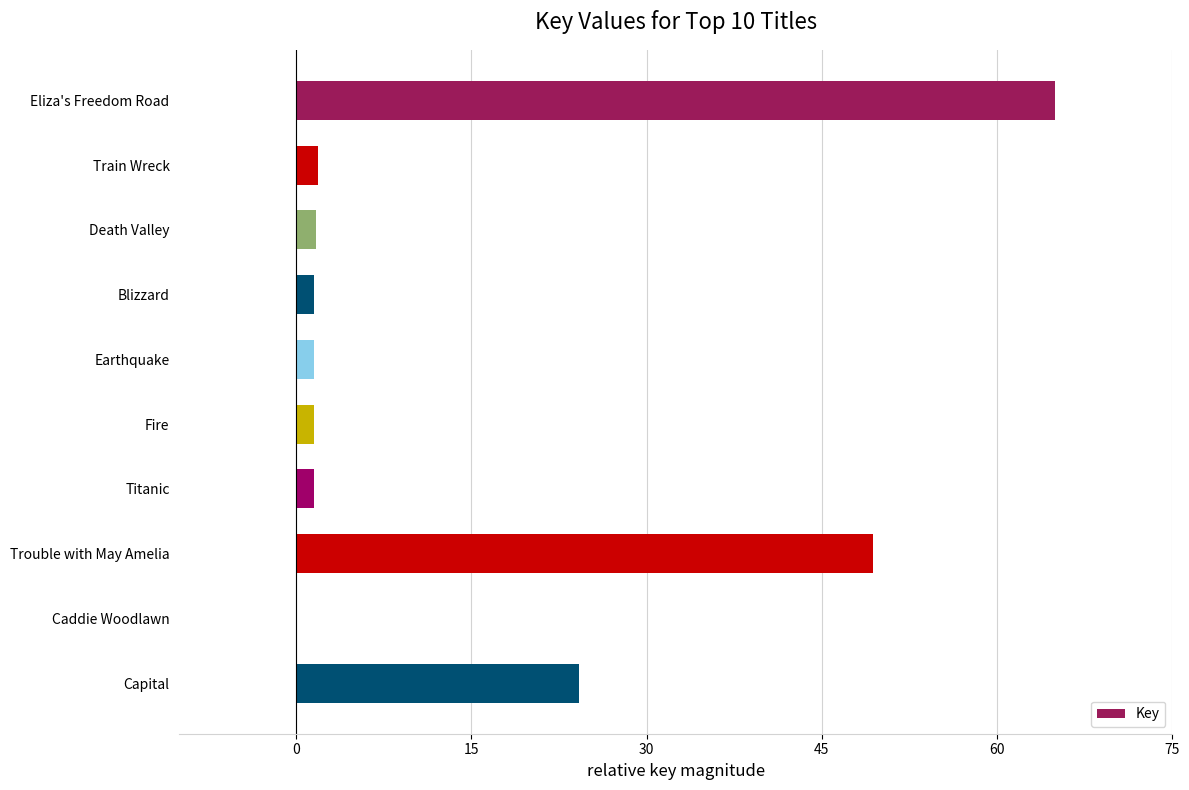

How many data points does each series have?

10